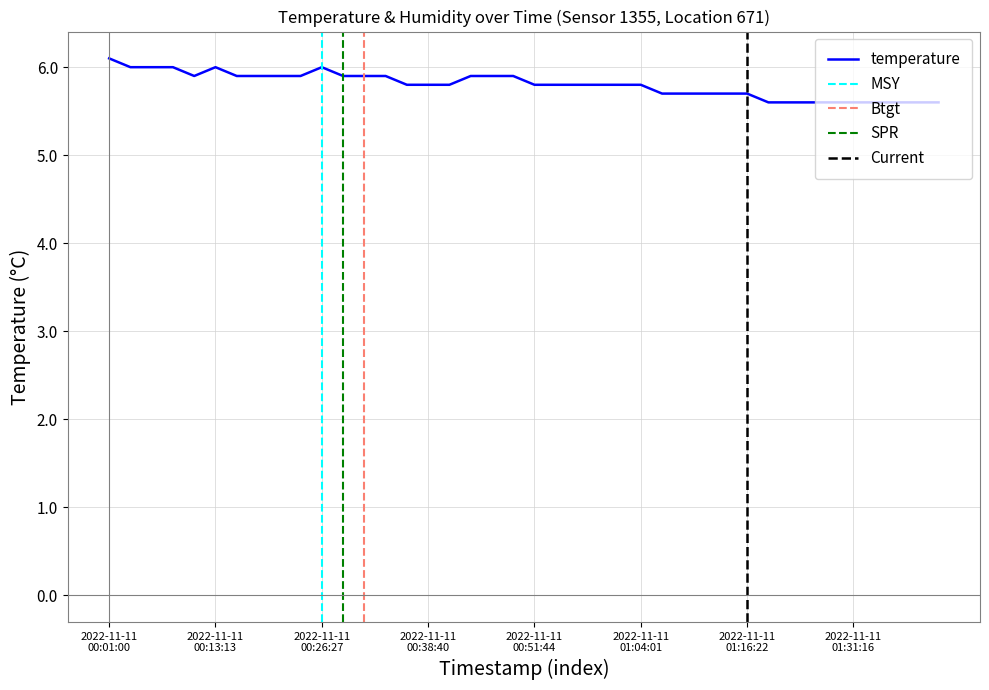

At which category does the data reach its first local peak?

2022-11-11 00:13:13